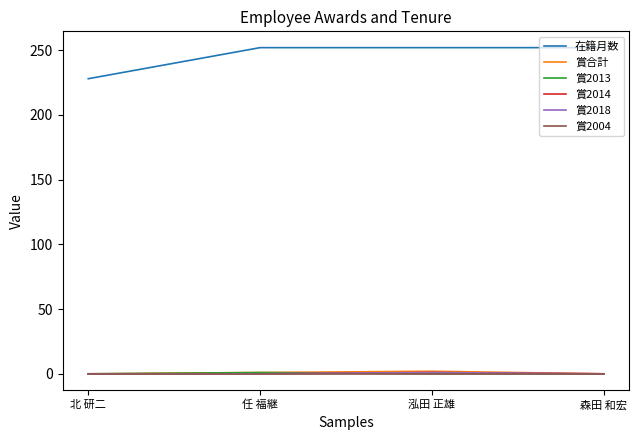

List the labels in order of 在籍月数 value, smallest first.

北 研二, 任 福継, 泓田 正雄, 森田 和宏